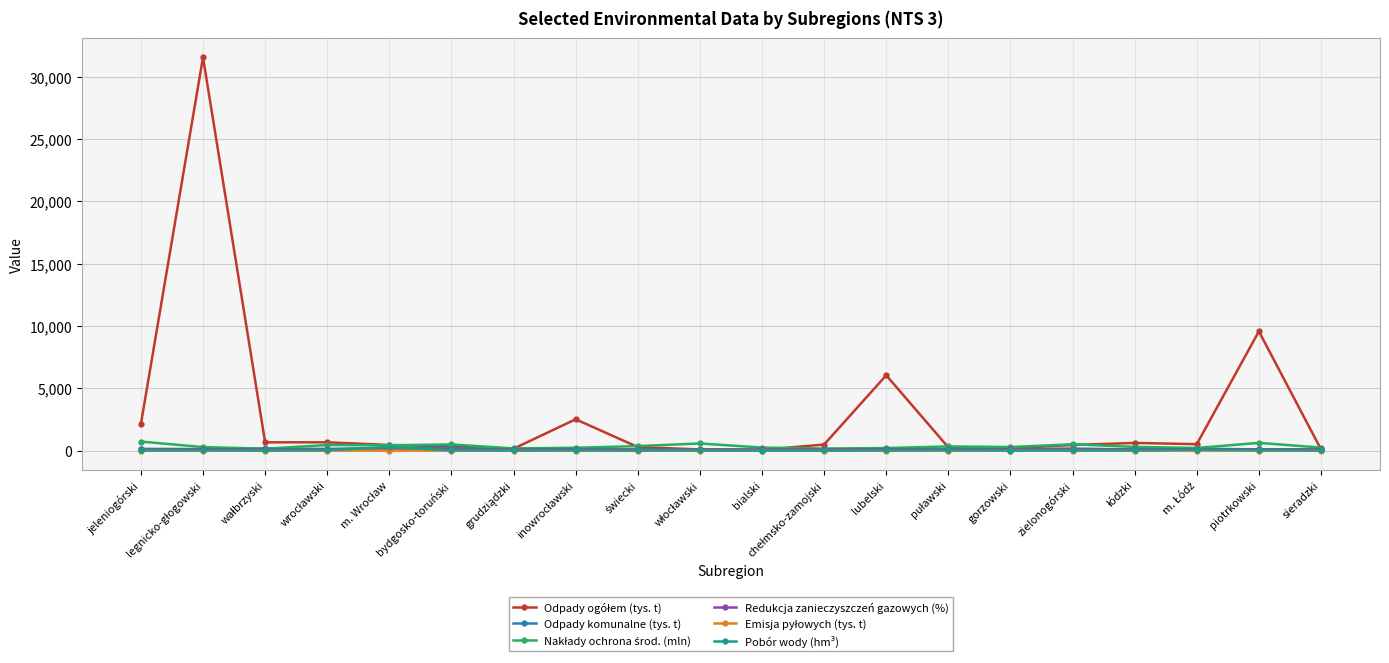

What is the label of the 1st point from the left?

jeleniogórski